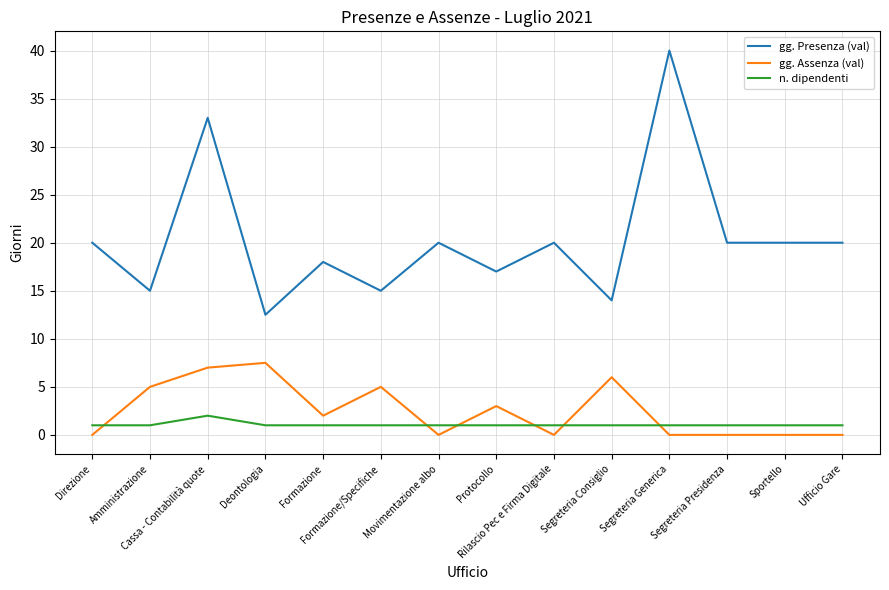

At Amministrazione, list the series in order from largest to smallest.

gg. Presenza (val), gg. Assenza (val), n. dipendenti